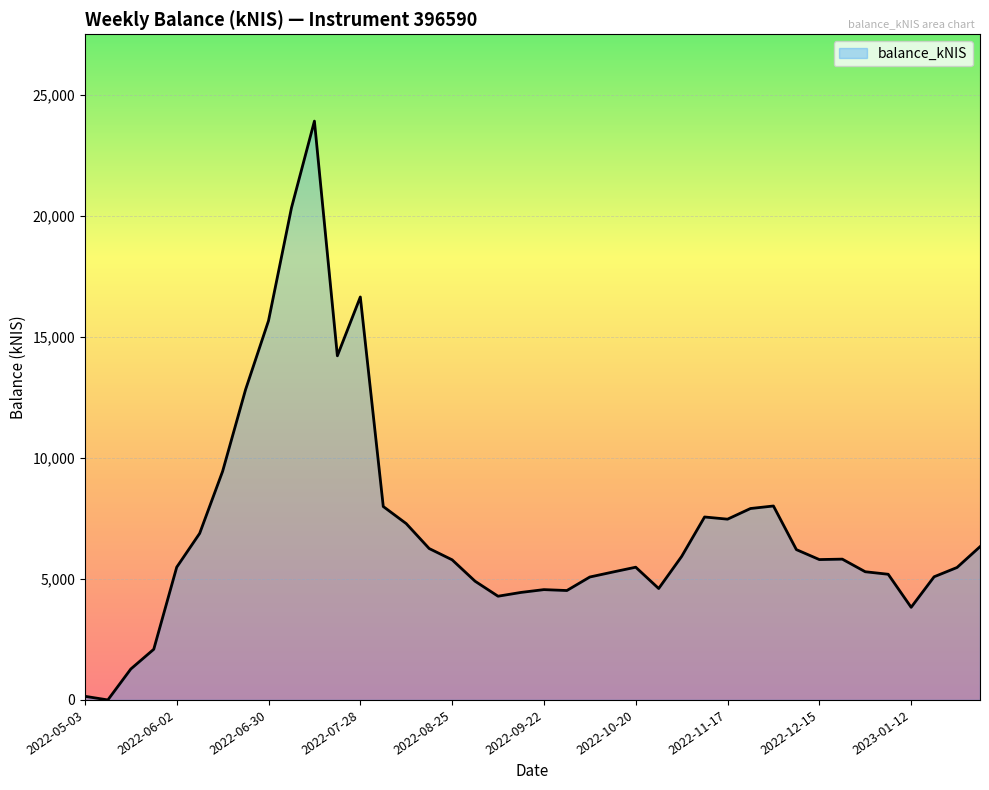

What is the maximum value shown in the chart?

23929.3